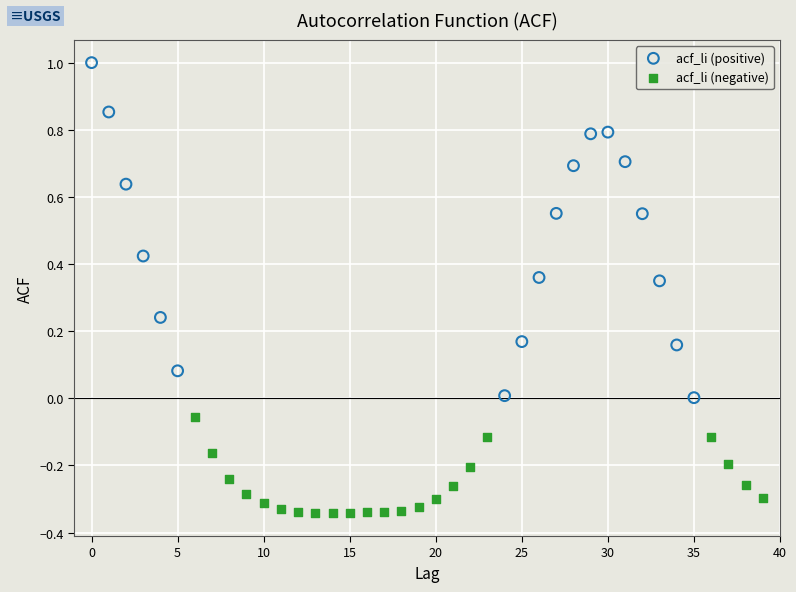

Which series reaches the maximum Y coordinate?

acf_li (positive)